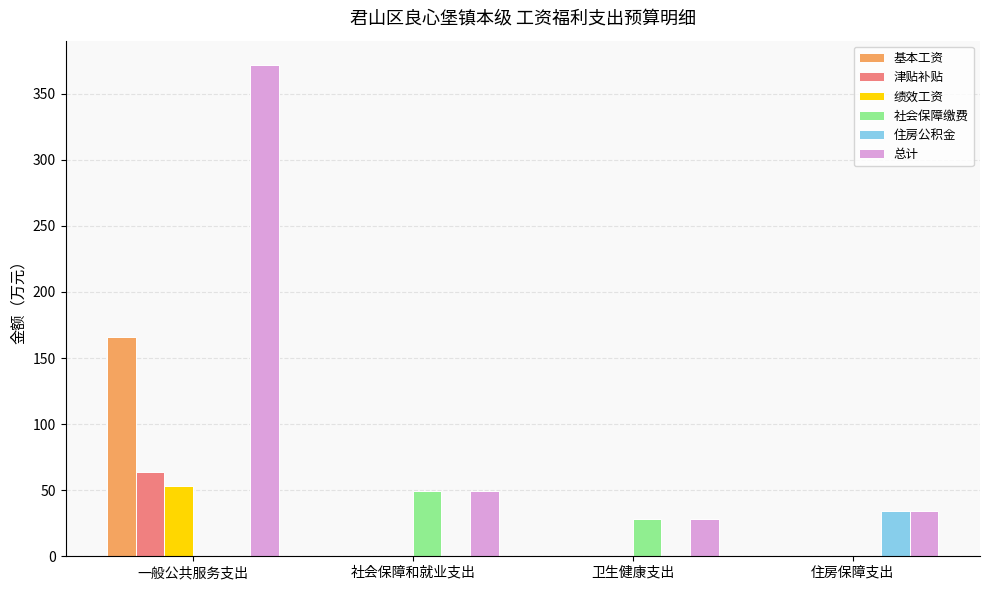

How many categories are shown in the chart?

4